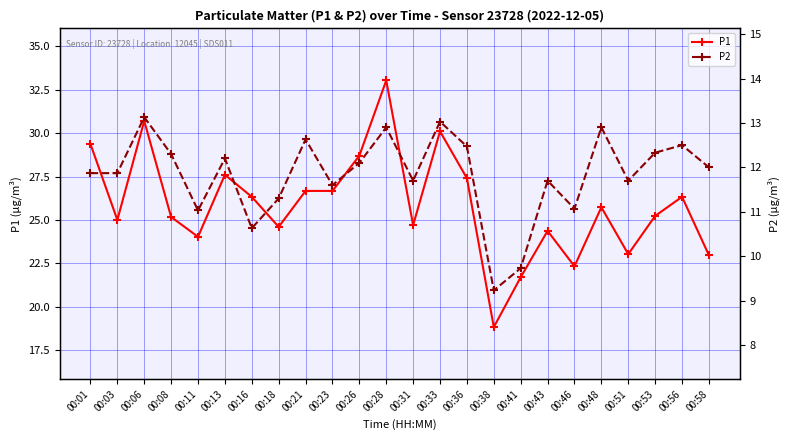

What is the difference between the maximum and minimum values in the P1 series?

14.2